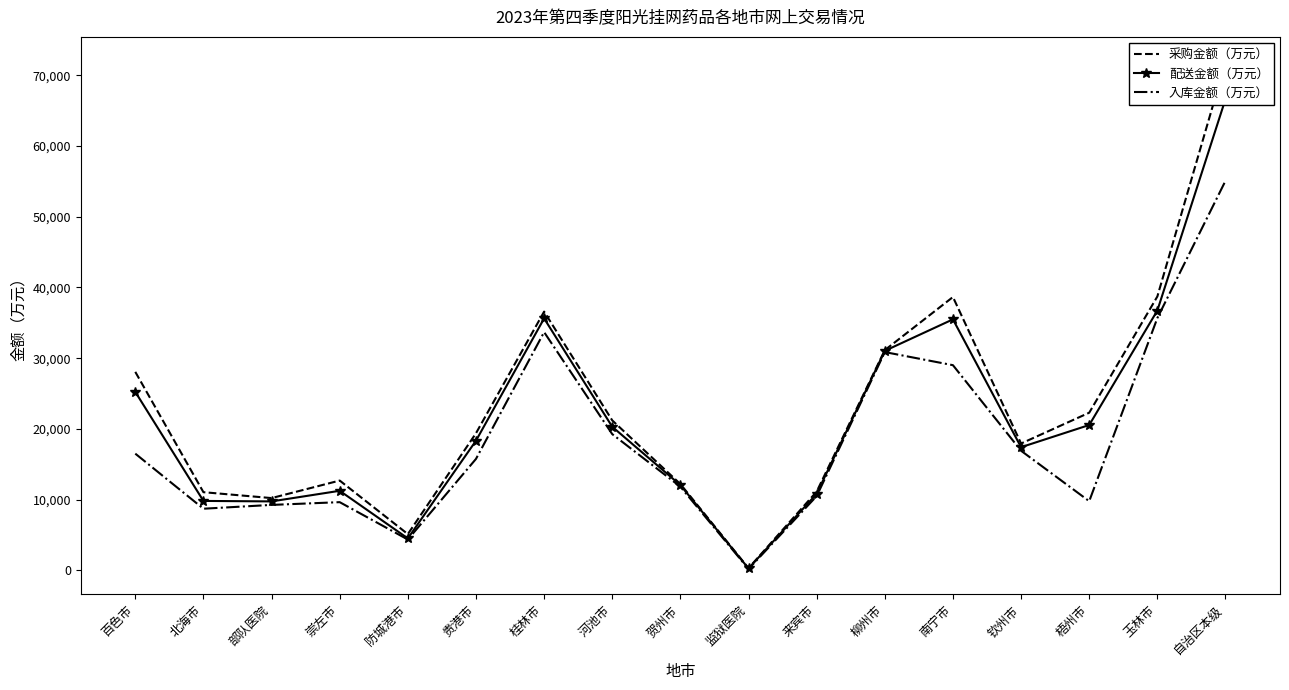

What is the minimum value for 入库金额（万元）?

200.5